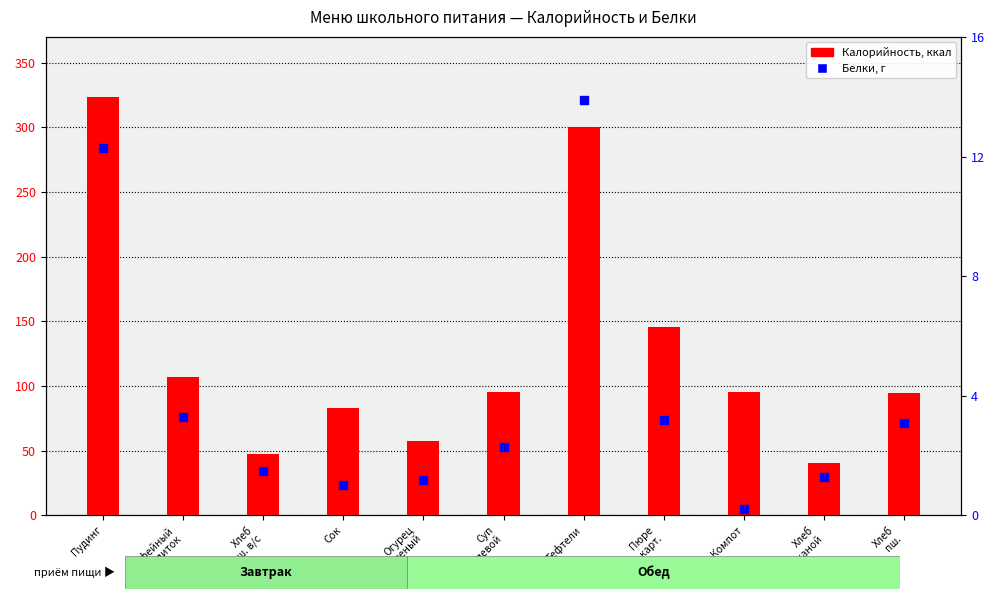

Which series reaches the minimum Y coordinate?

Белки, г